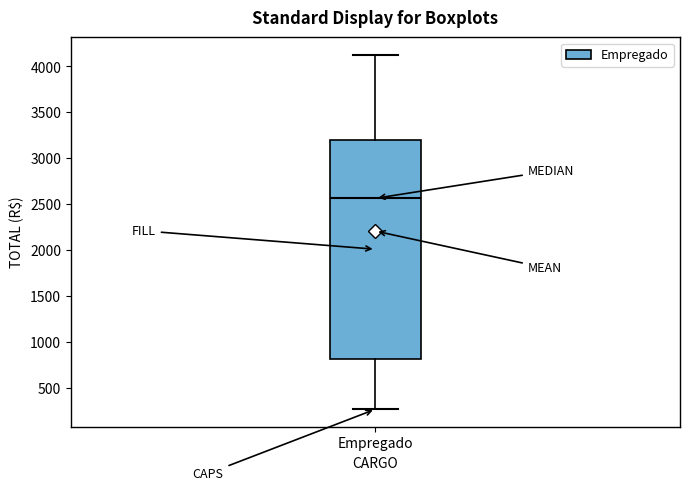

Where does the median line of the box for Empregado sit on the y-axis? The values are not printed on the chart, so give them approximately, as read against the axis.

2550